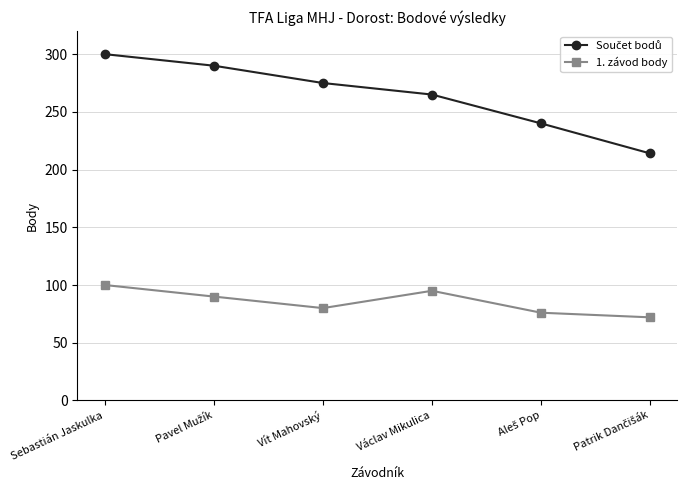

How many interior local valleys does the 1. závod body series have?

1